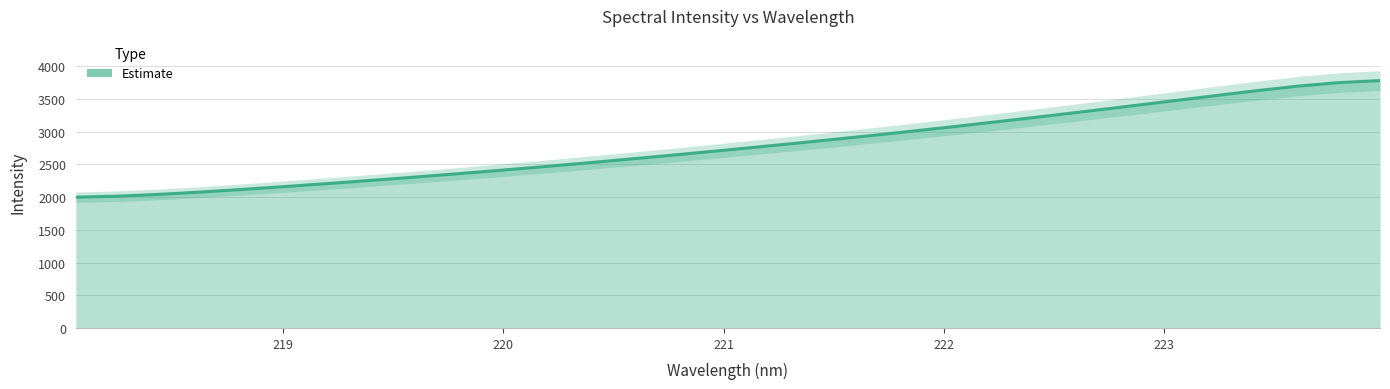

What is the difference between the values at 218.2508 and 218.0596?

15.5